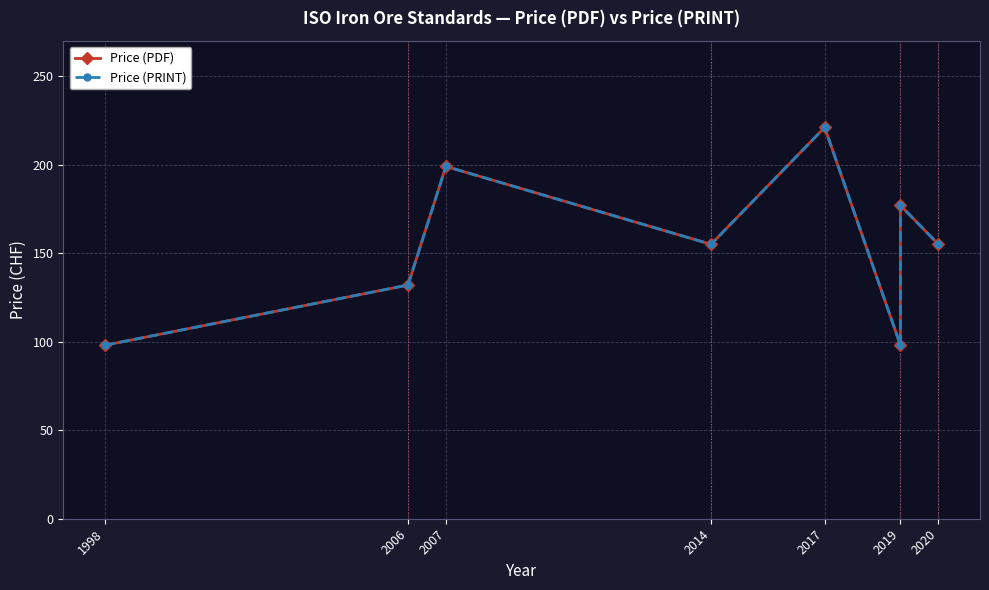

Between 2019 and 2020, which series saw the biggest shift?

Price (PDF)